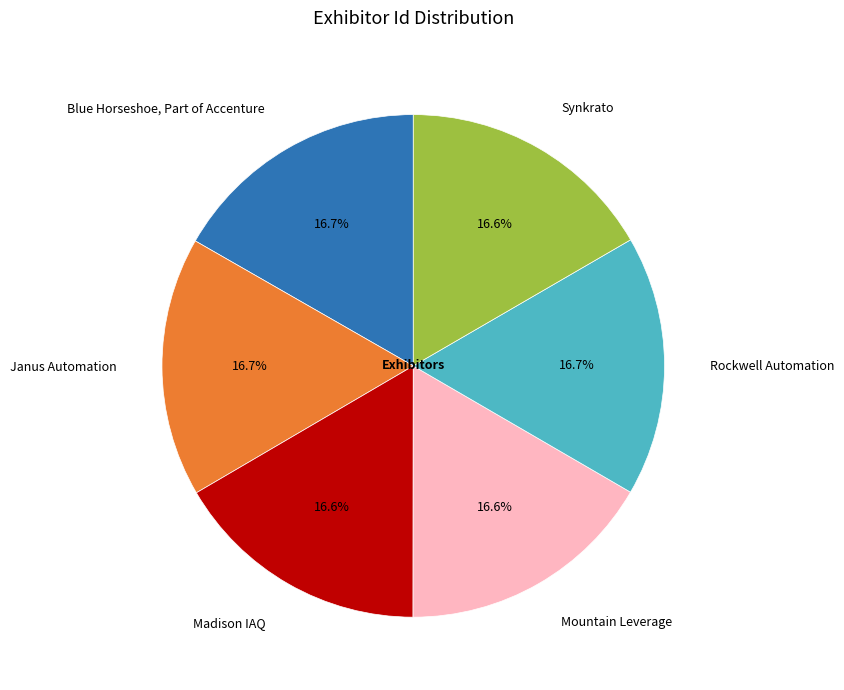

What is the ratio of the value at Rockwell Automation to the value at Janus Automation?

1.0